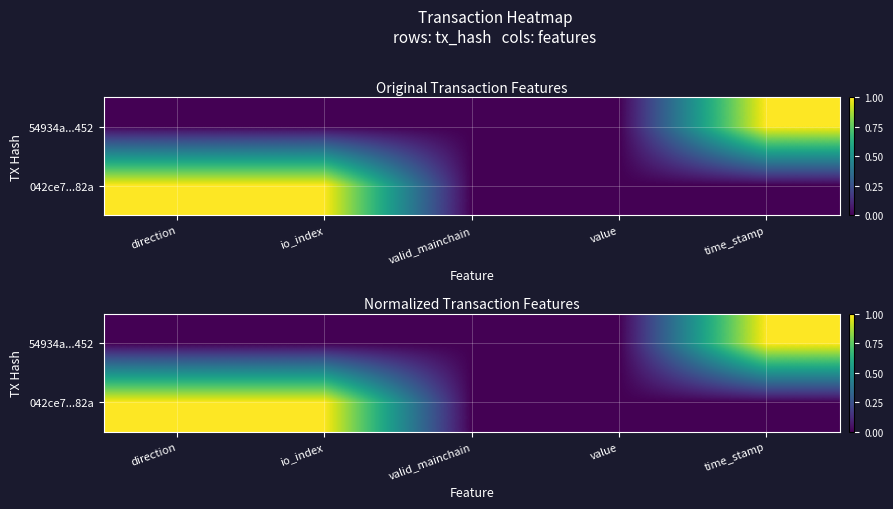

What is the difference between the 042ce7...82a values at direction and time_stamp?

1.0